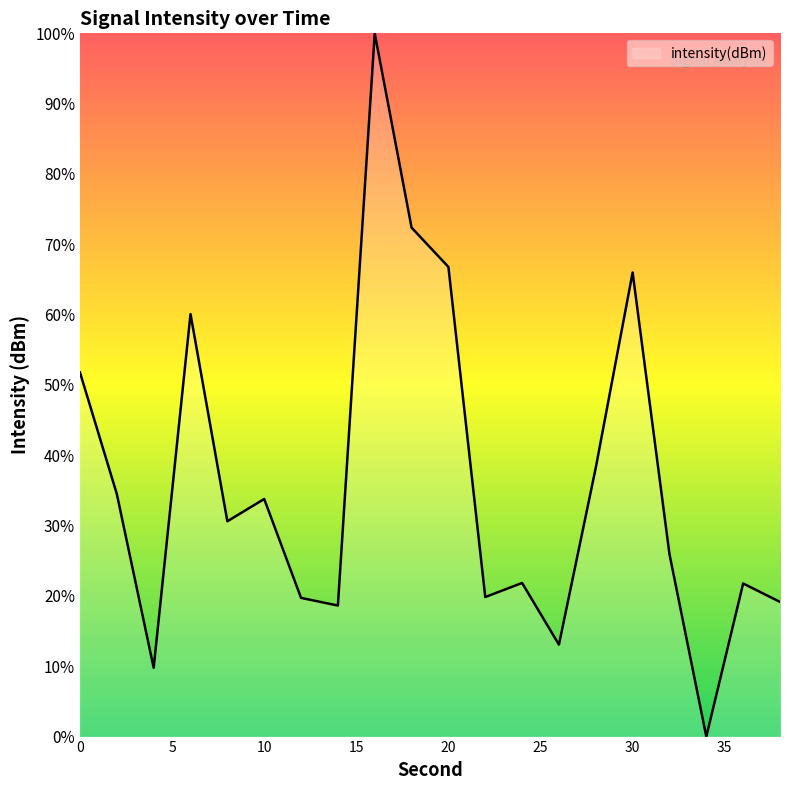

True or false: the data has more than 2 interior local peaks.

True